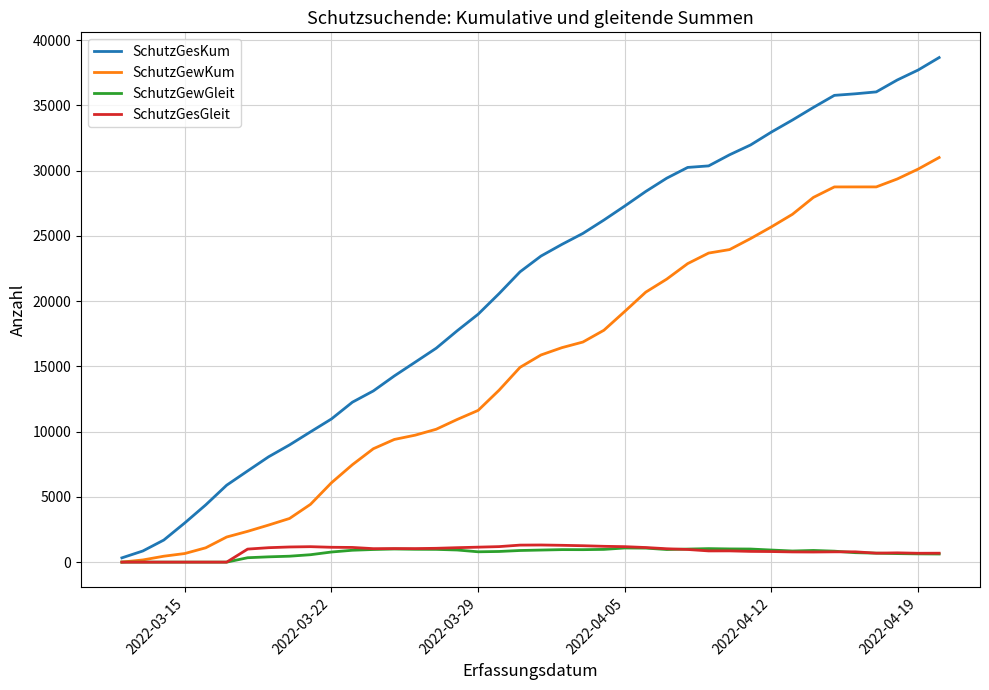

Which series has the widest spread of values?

SchutzGesKum